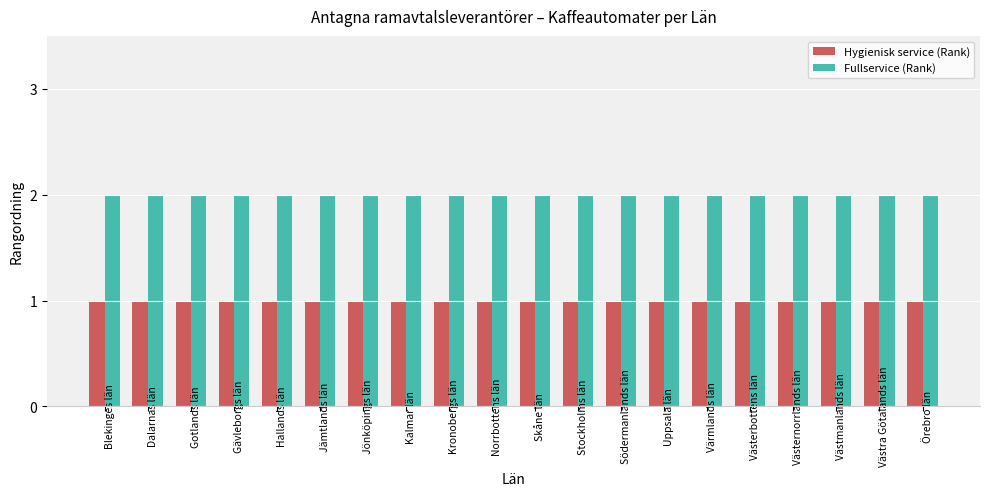

At how many categories does at least one series exceed 1?

20